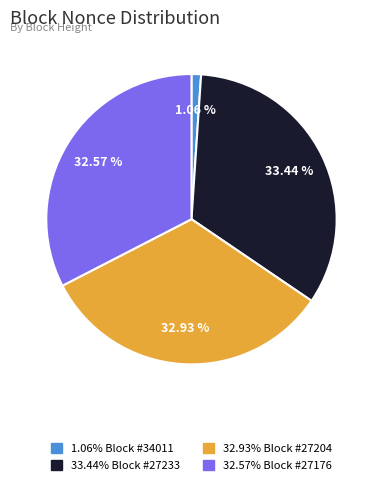

Is there any slice that represents more than half of the pie?

No